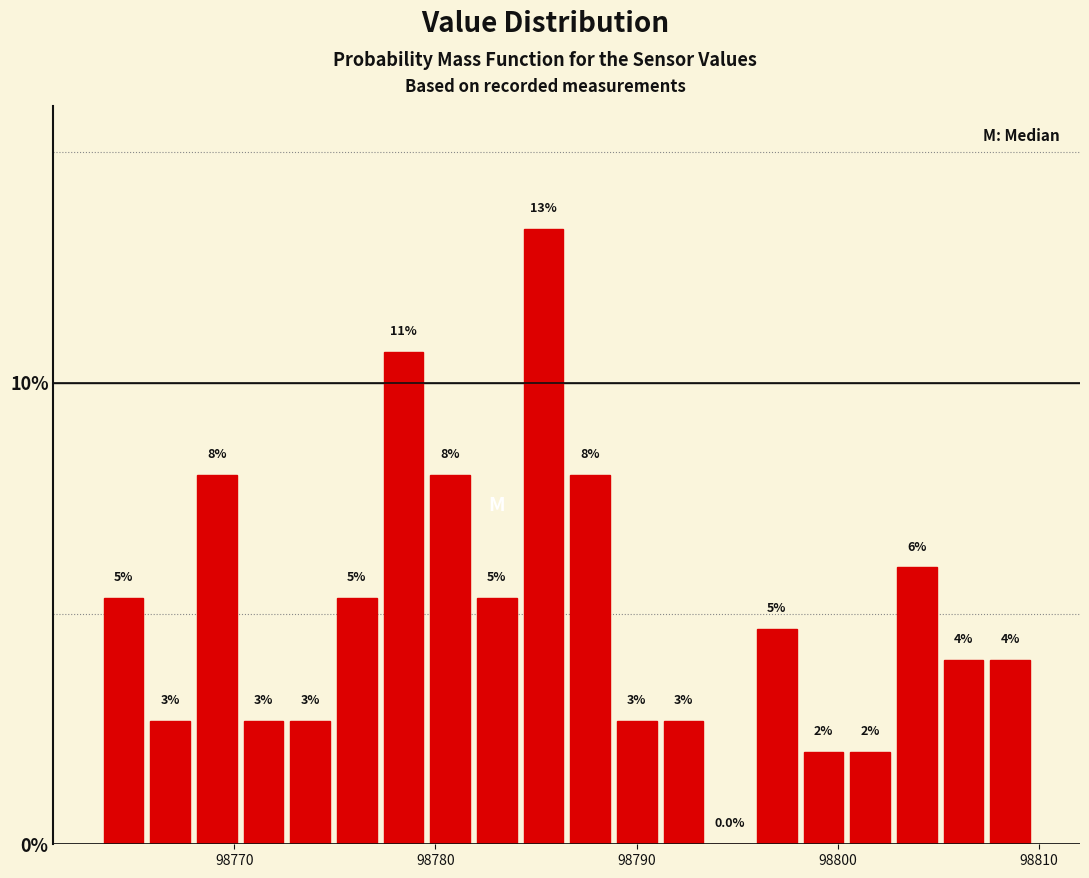

Read against the x-axis, roughly where is the centre of the tallest bar?

98785